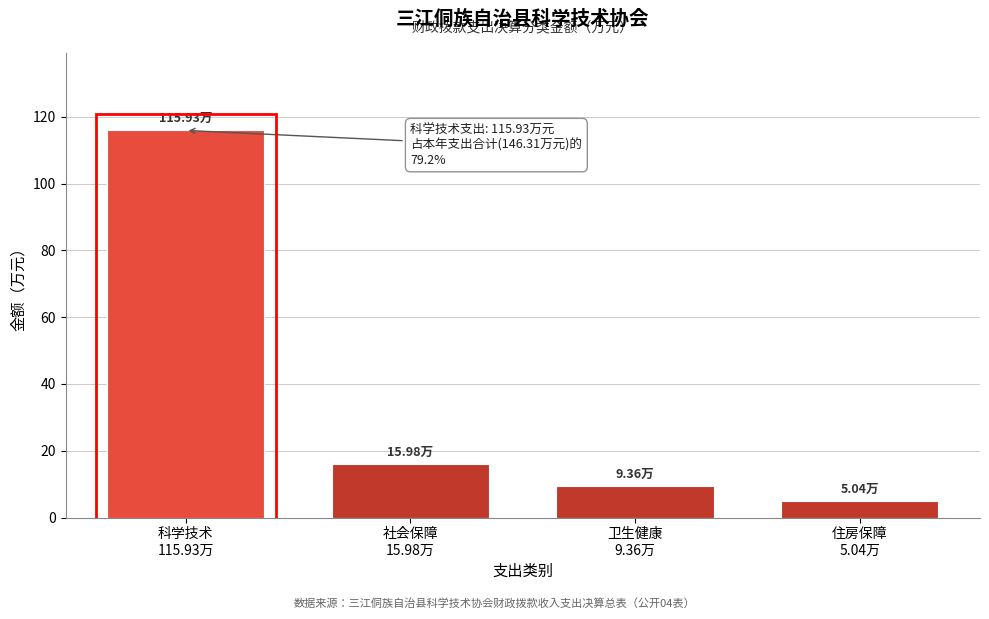

What is the difference between the maximum and minimum values?

110.9